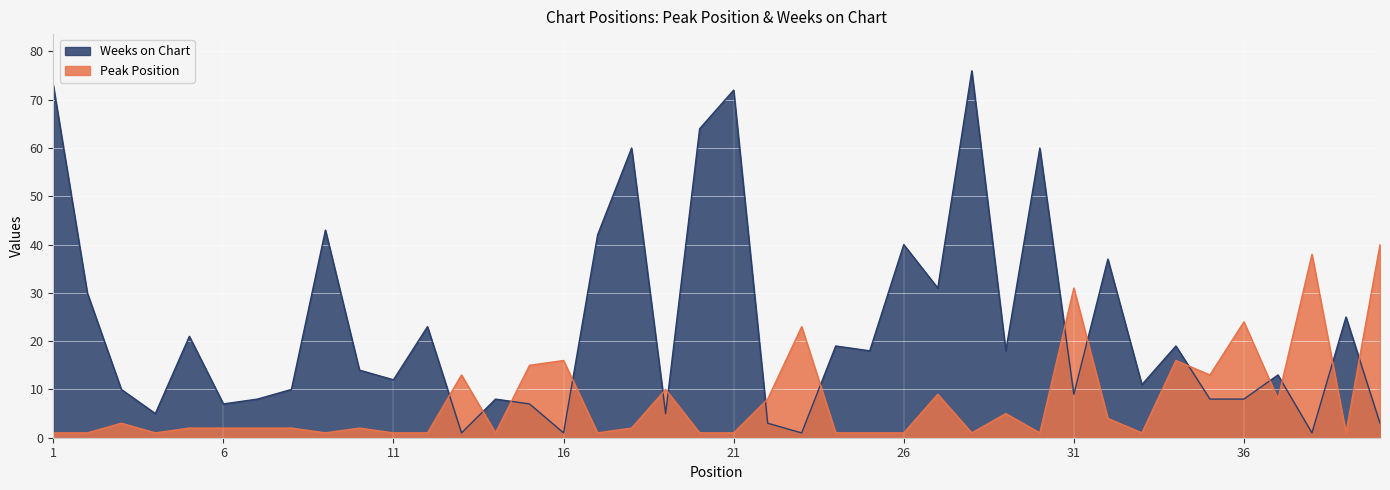

At which label does Weeks on Chart reach its peak?

28